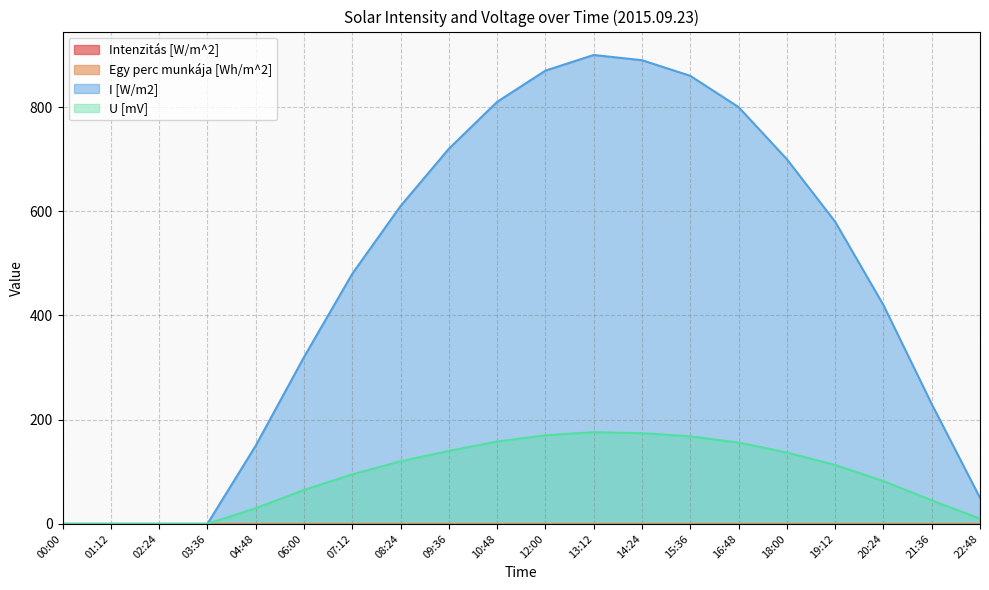

Reading left to right, extract all data points from this chart.

I [W/m2]: 0	0	0	0	150	320	480	610	720	810	870	900	890	860	800	700	580	420	230	50
U [mV]: 0	0	0	0	30	65	95	120	140	158	170	176	174	168	156	137	113	82	45	10